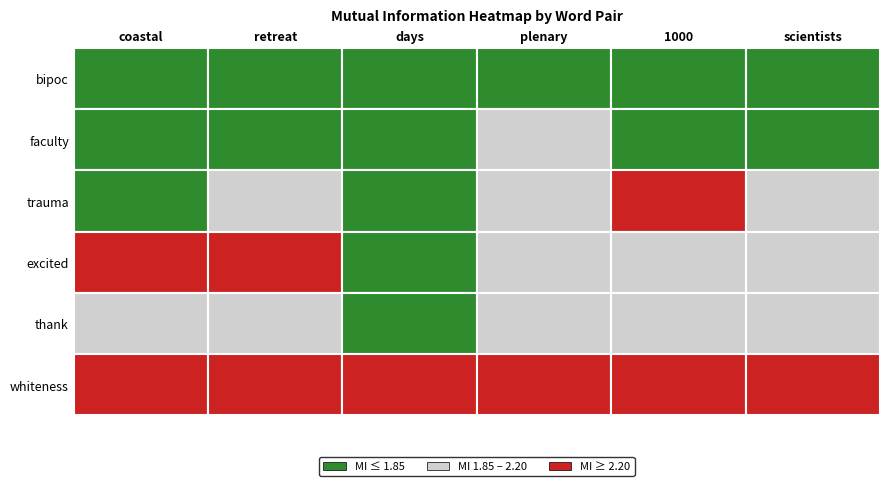

At how many categories does at least one series exceed 2?

6